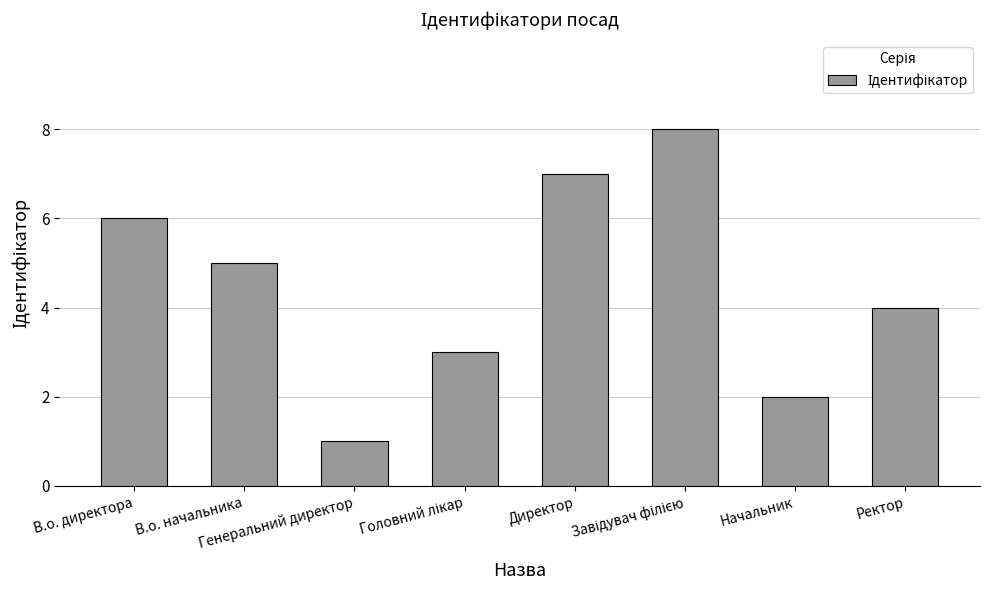

Where is the data nearest to the value 4?

Ректор